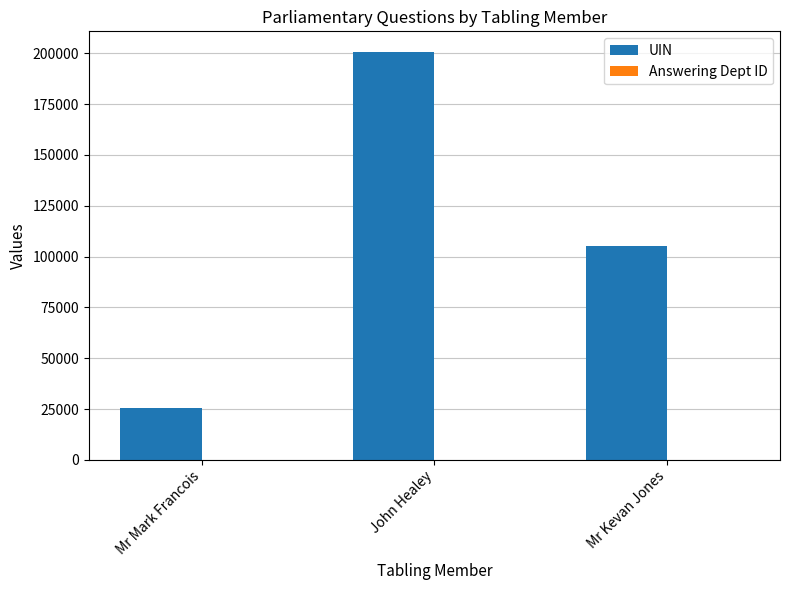

Is it true that UIN equals 105384 at Mr Kevan Jones?

True